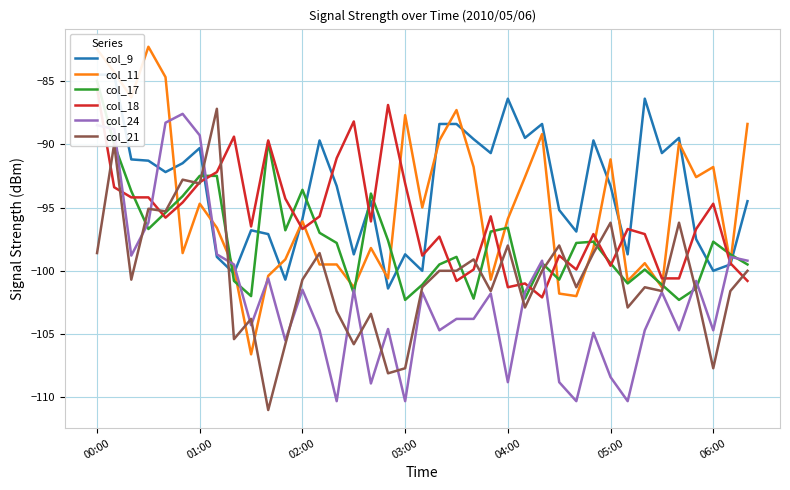

What is the value of the col_24 point at the 25th from the left?

-108.8